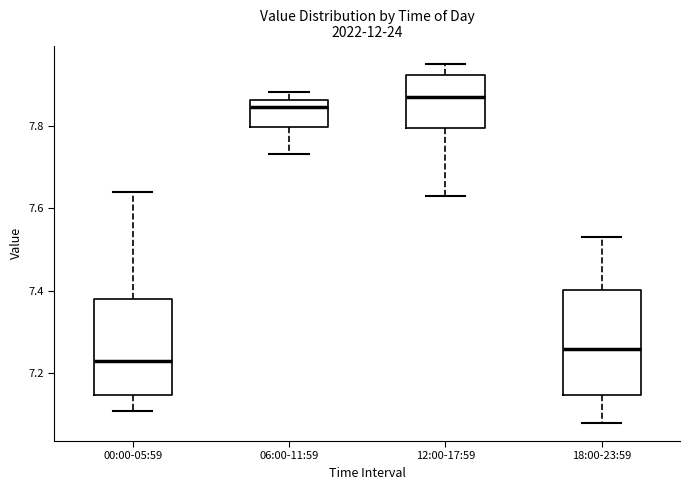

Which box's median line is the highest?

12:00-17:59